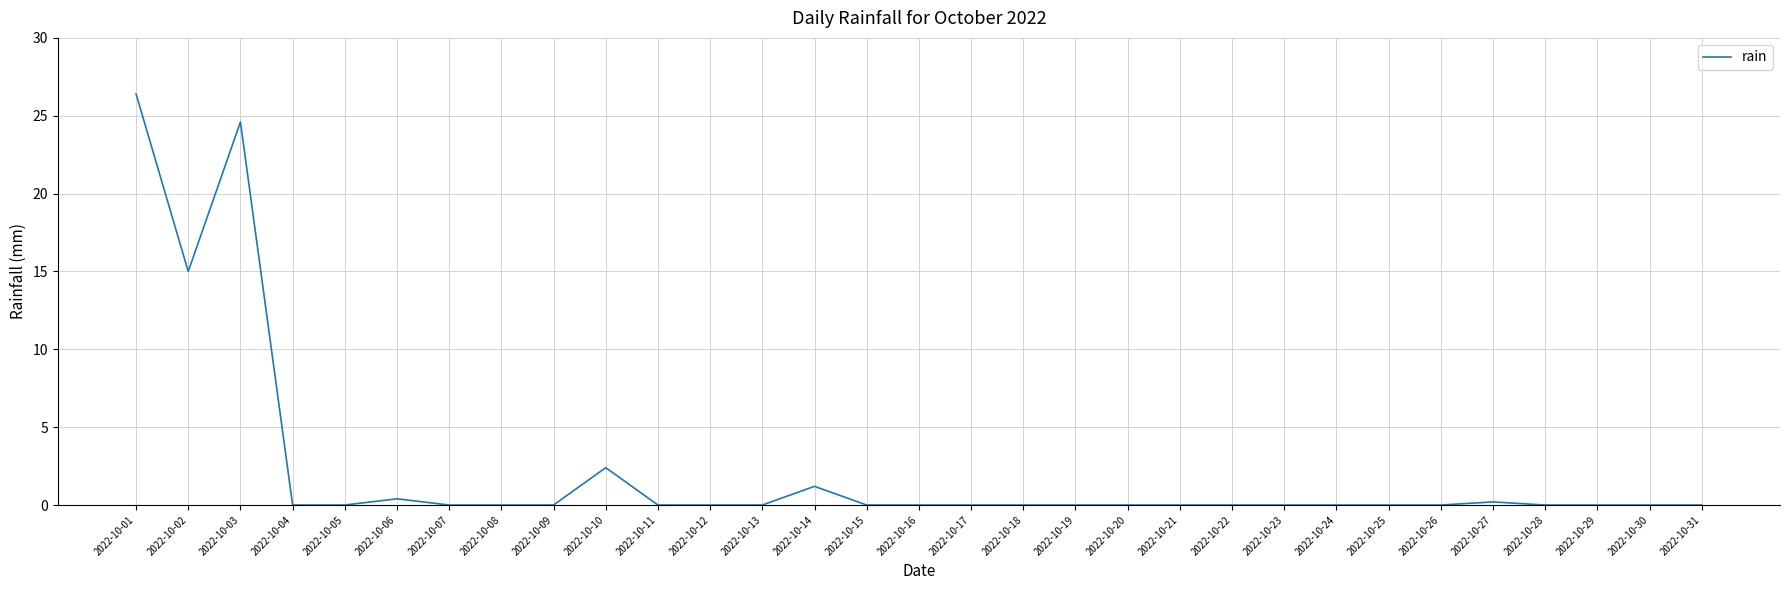

Reading left to right, what are all the values shown in this chart?

26.4	15.0	24.6	0.0	0.0	0.4	0.0	0.0	0.0	2.4	0.0	0.0	0.0	1.2	0.0	0.0	0.0	0.0	0.0	0.0	0.0	0.0	0.0	0.0	0.0	0.0	0.2	0.0	0.0	0.0	0.0